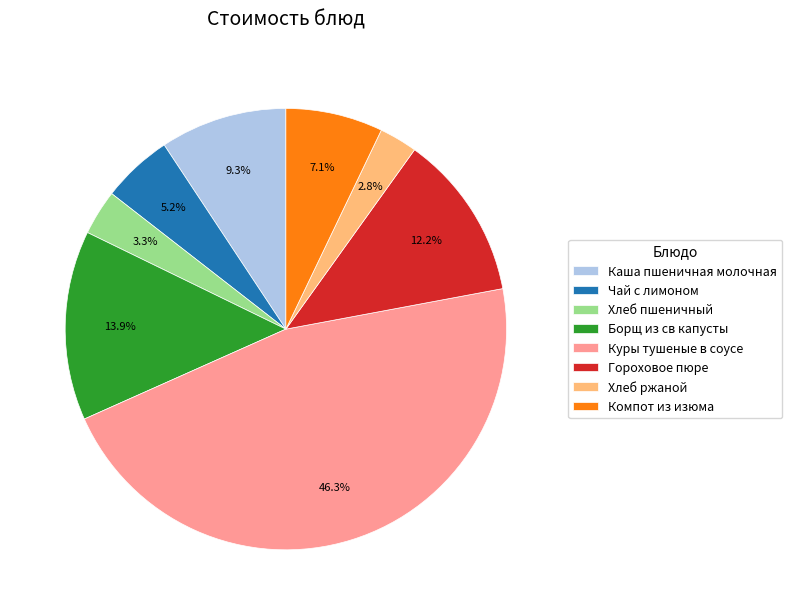

Does Борщ из св капусты represent more than half of the total?

No